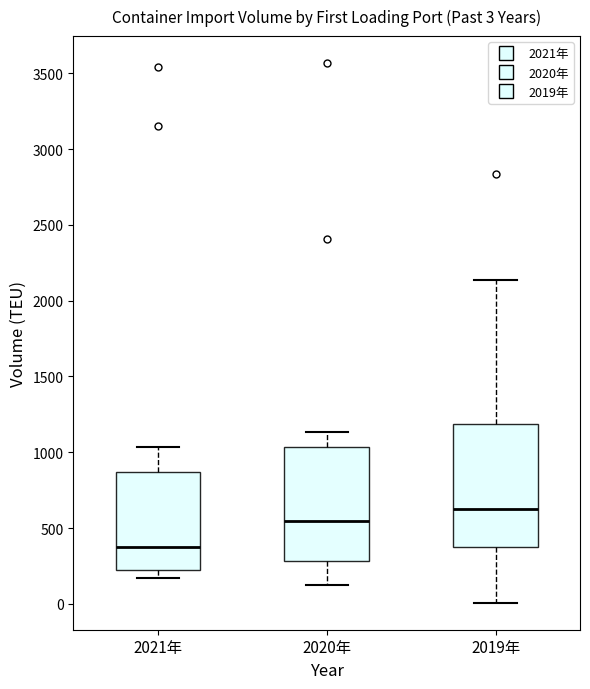

Which box has the highest median line?

2019年